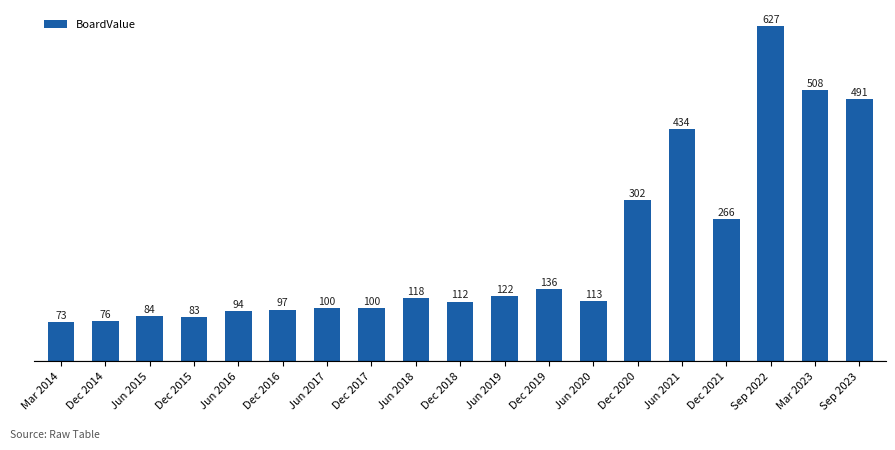

Where is the data nearest to the value 350?

Dec 2020